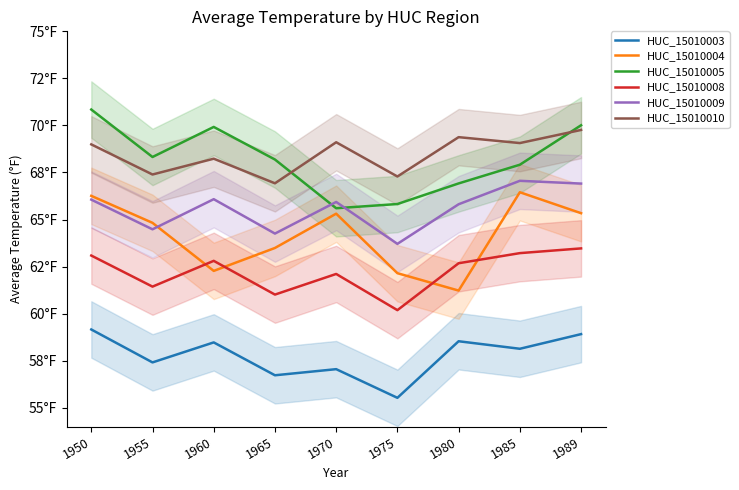

At how many categories does at least one series exceed 59?

9